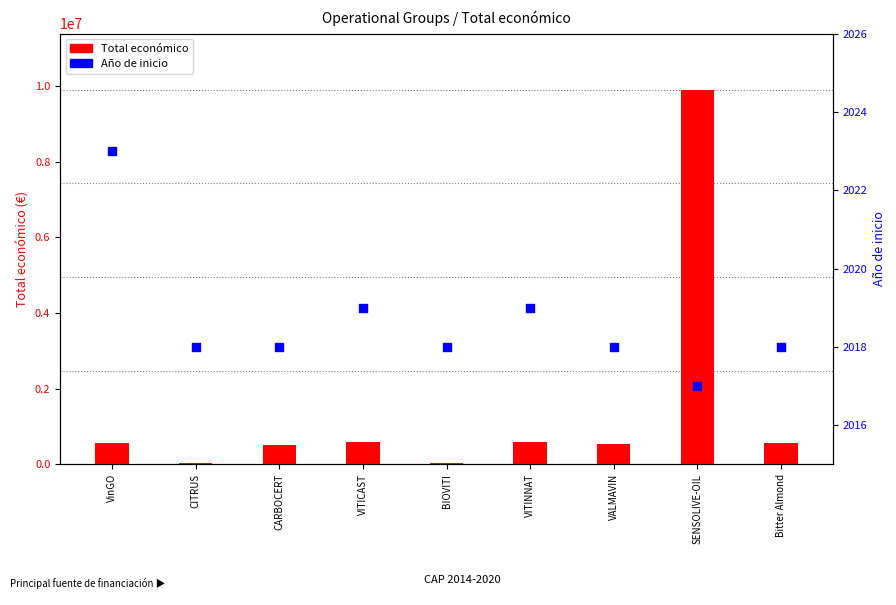

What is the total value across all series at VITICAST?

601976